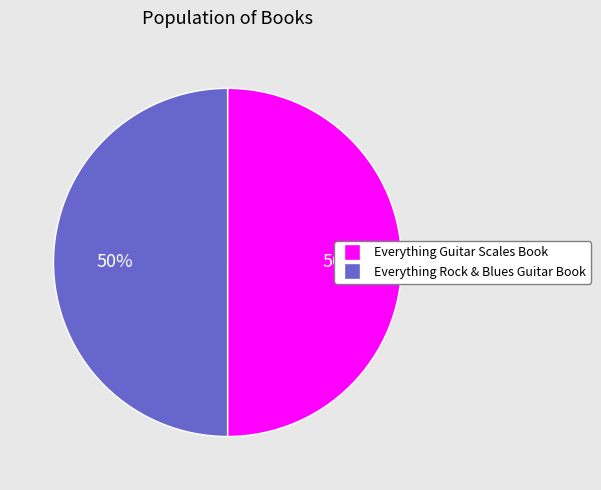

To the nearest percent, what is the average slice percentage?

50%